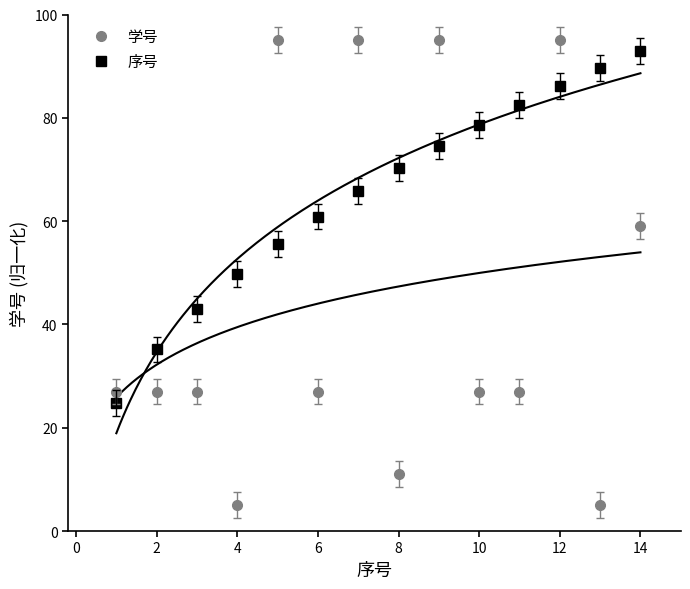

What is the label of the 2nd point from the left?

2